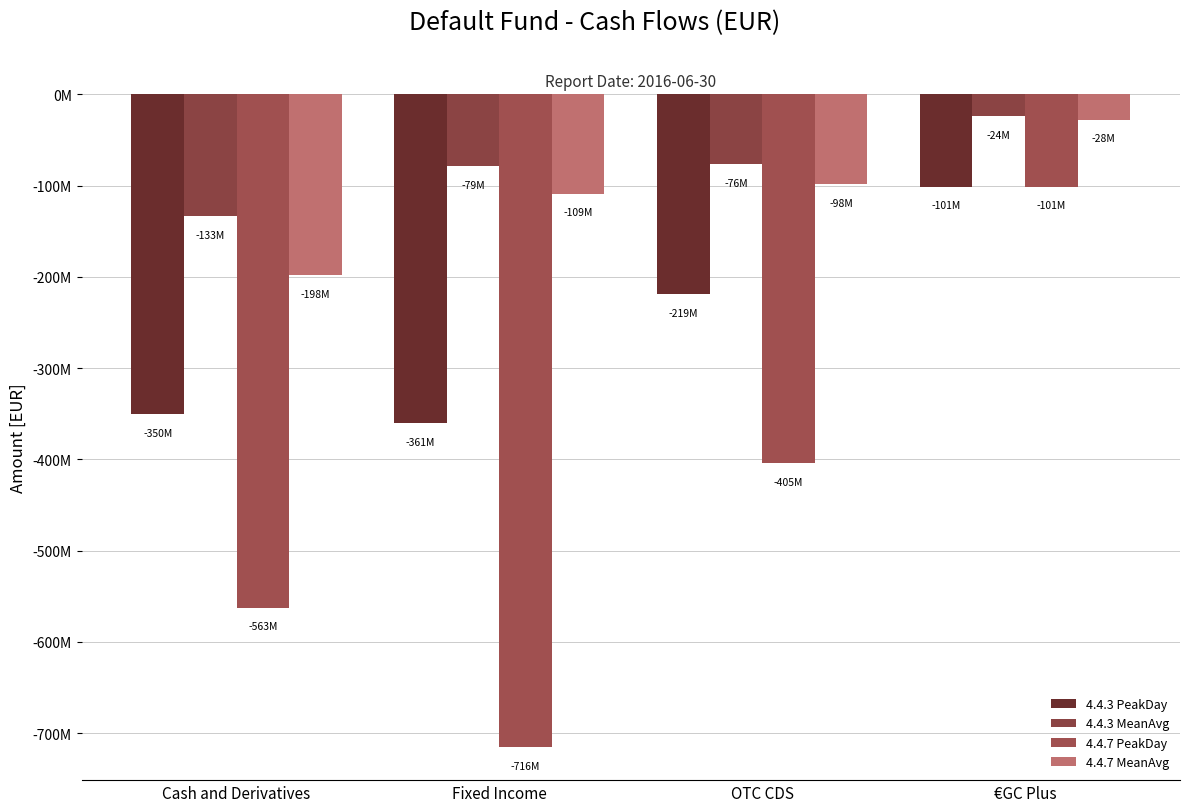

What is the sum of all 4.4.7 MeanAvg values?

-433280000